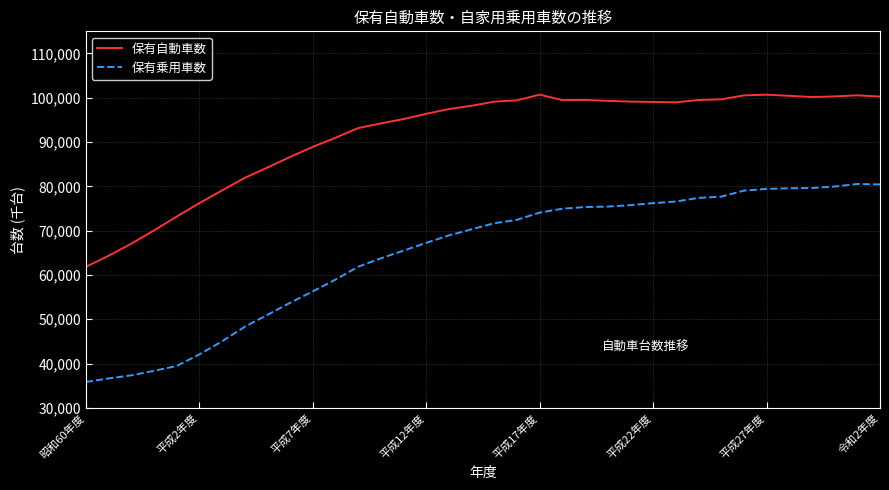

Which series has the largest range (max minus min)?

保有乗用車数